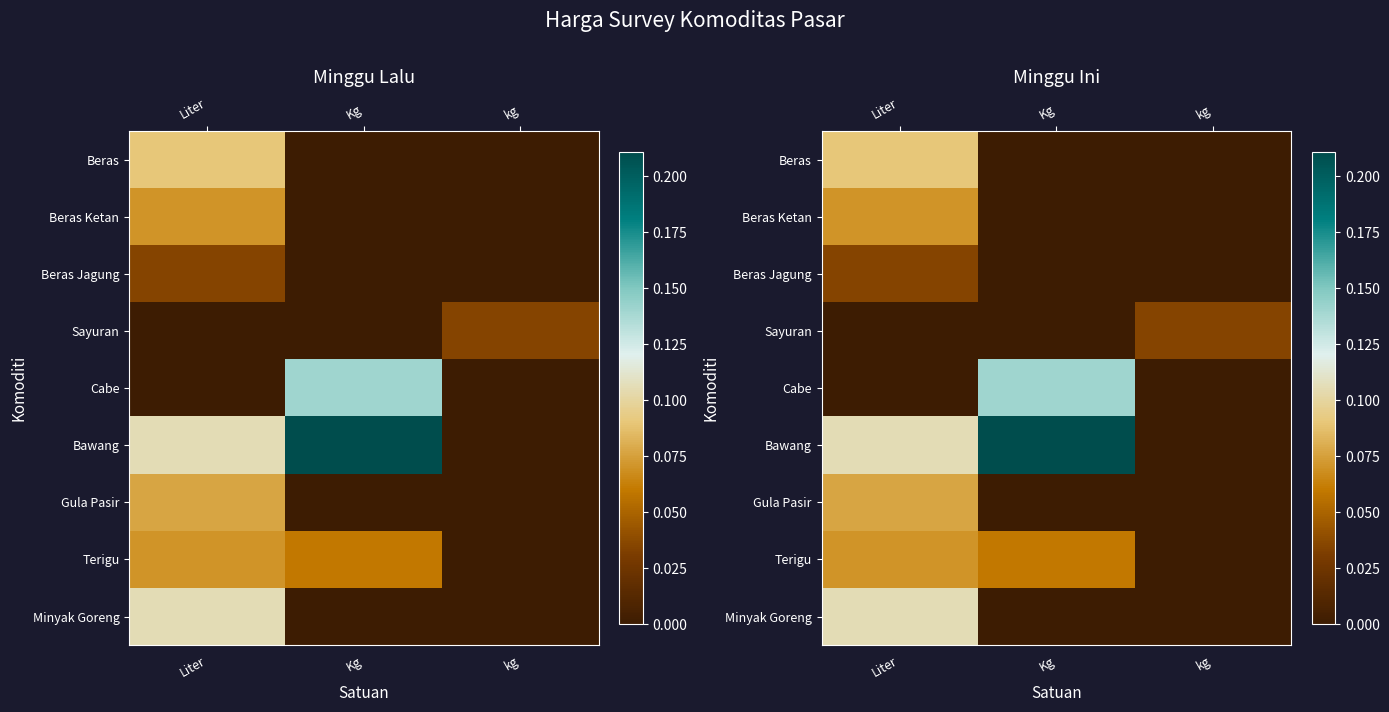

Is the value of Beras Jagung at kg greater than the value of Minyak Goreng at kg?

No